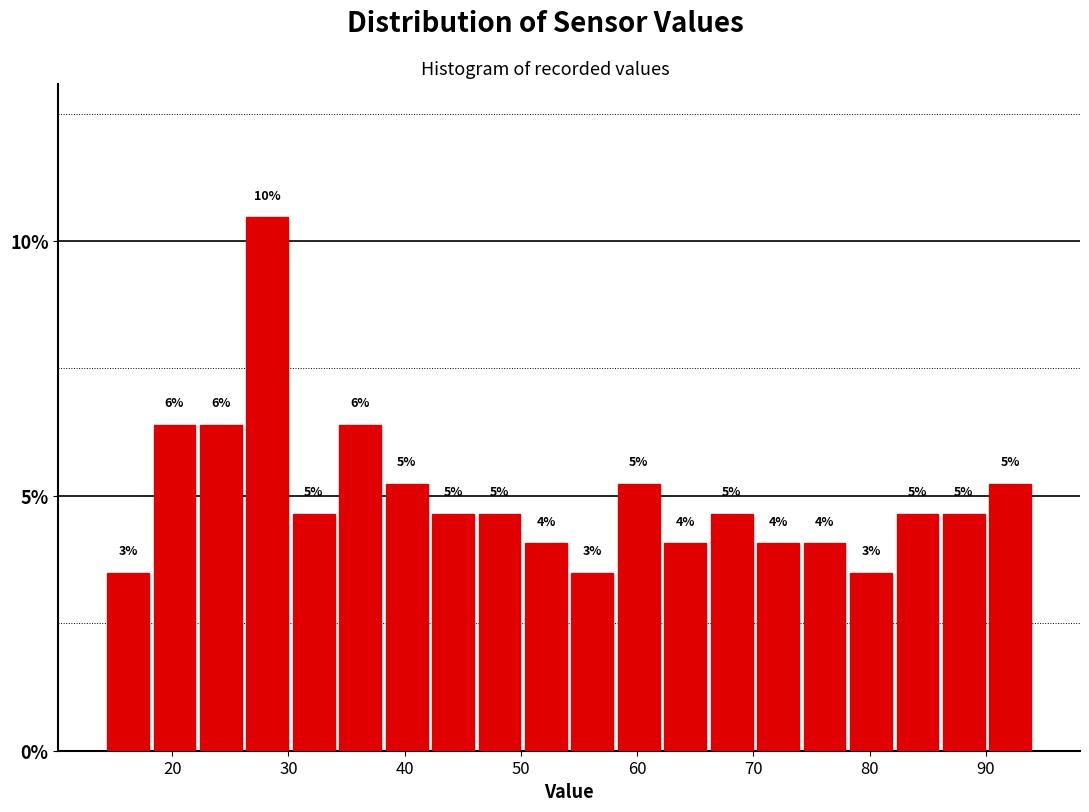

Read against the x-axis, roughly where is the centre of the tallest bar?

28